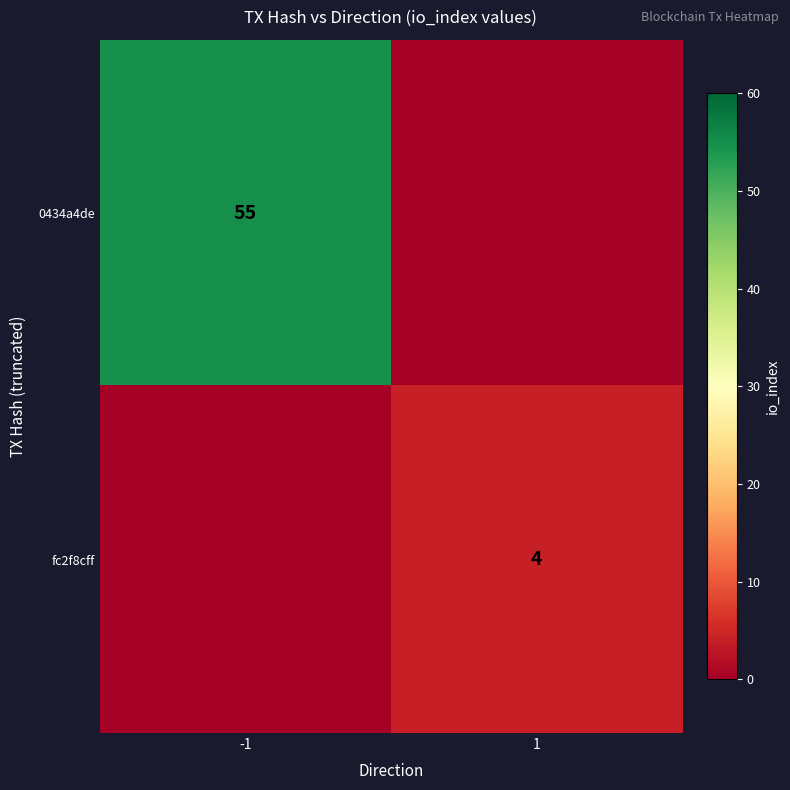

Between 1 and -1, which is larger?

-1